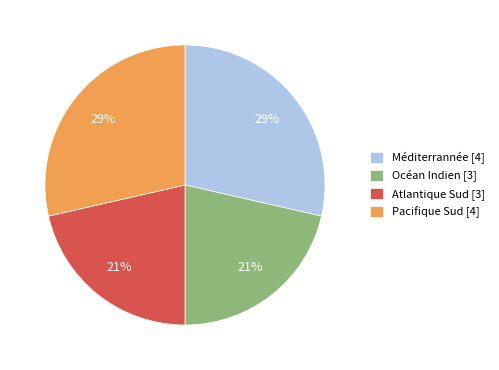

How many slices are in this pie chart?

4